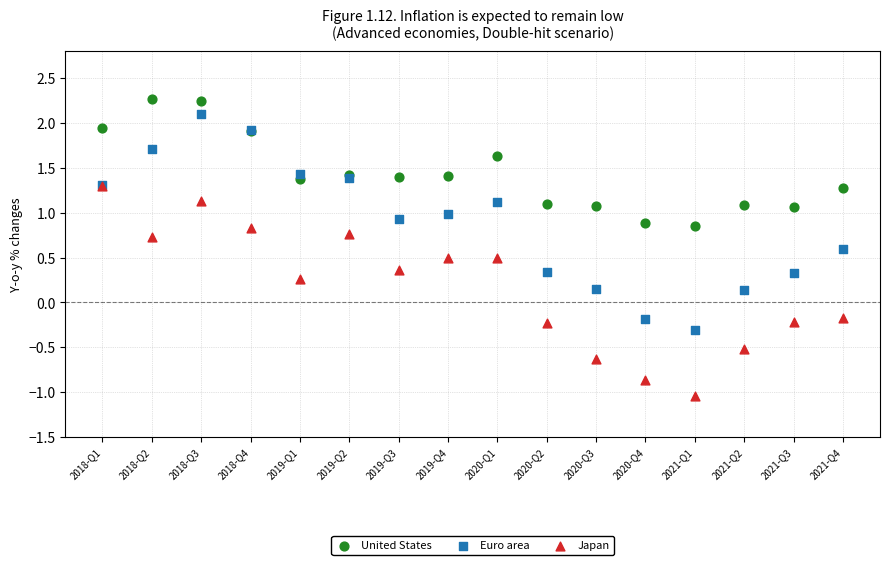

What are all the series names shown in the legend?

United States, Euro area, Japan